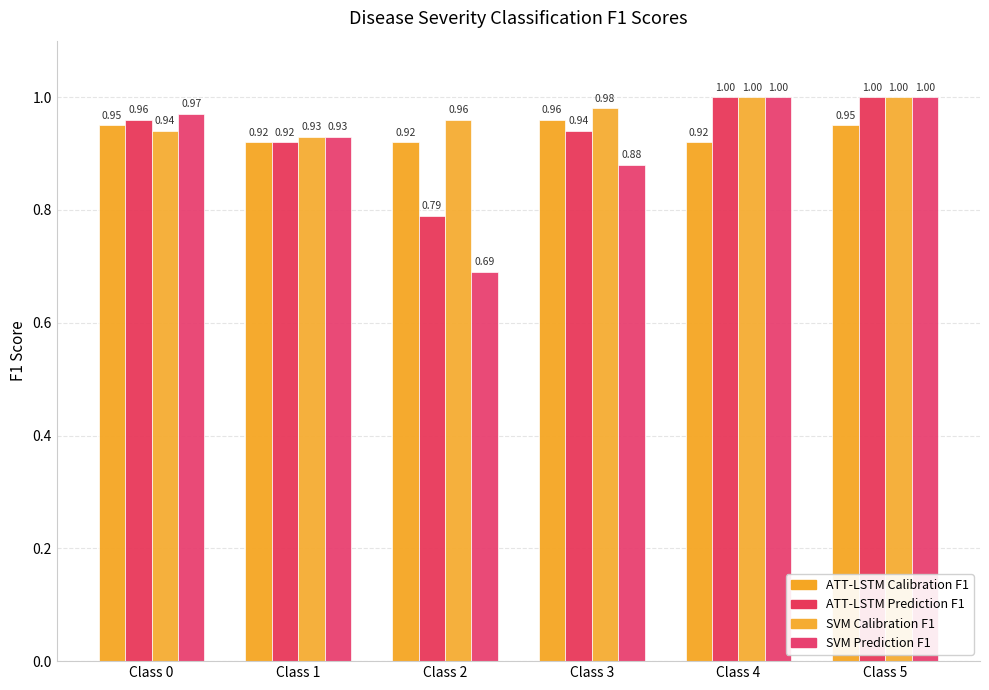

Which series changed the most between Class 3 and Class 4?

SVM Prediction F1